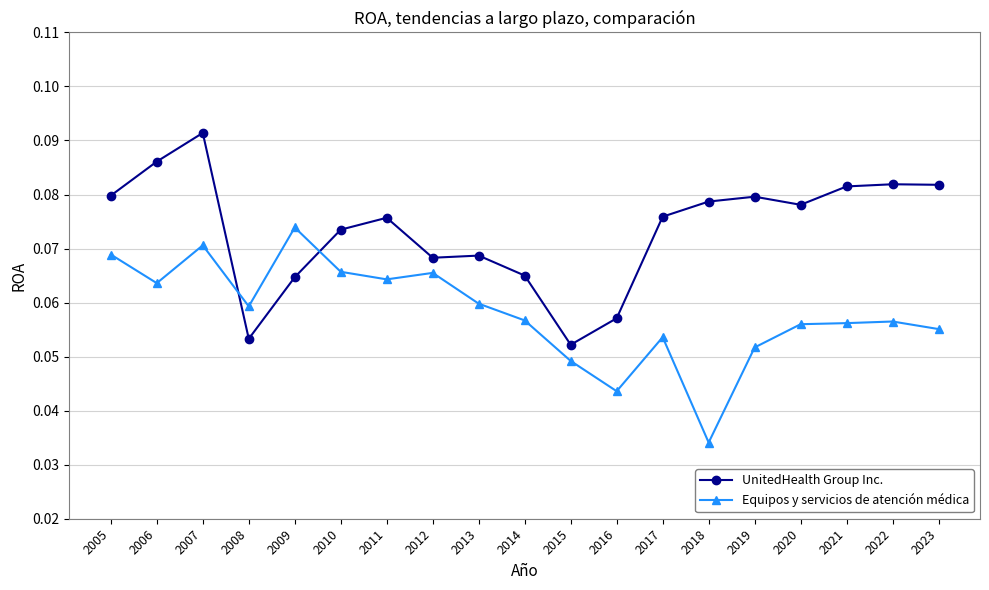

Does the chart display data point markers on the line(s)?

Yes